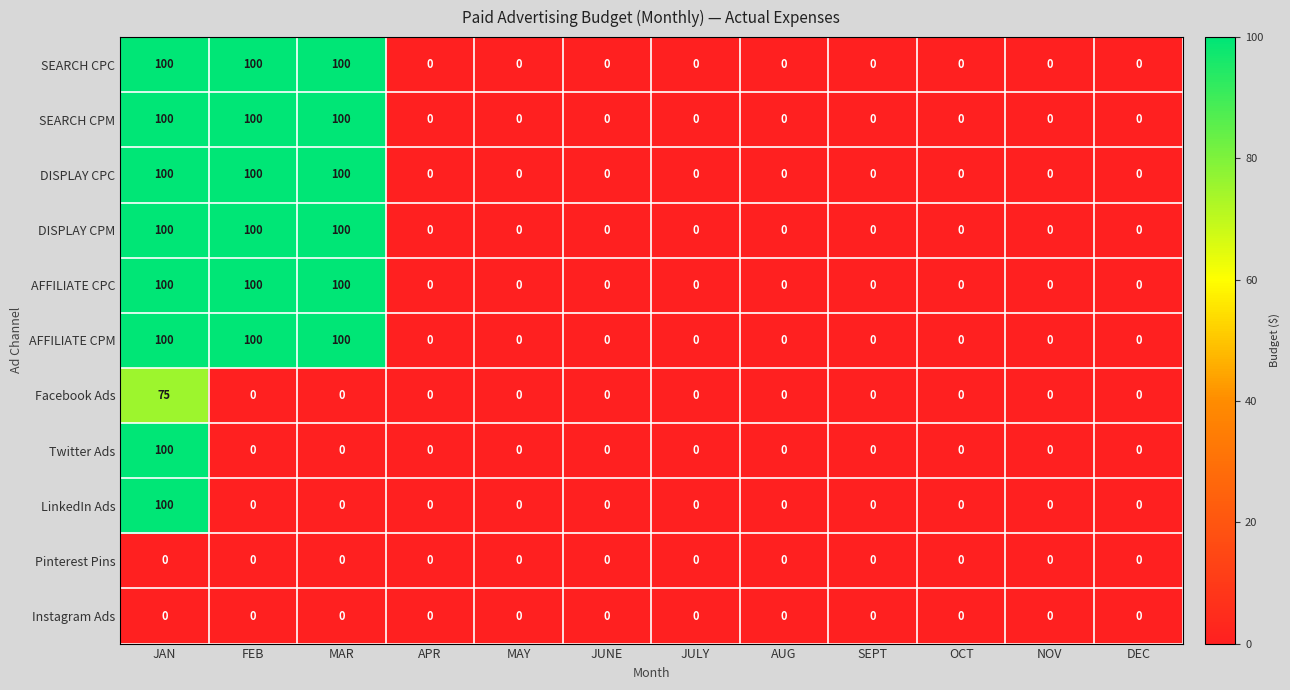

At how many categories does at least one series exceed 40?

3